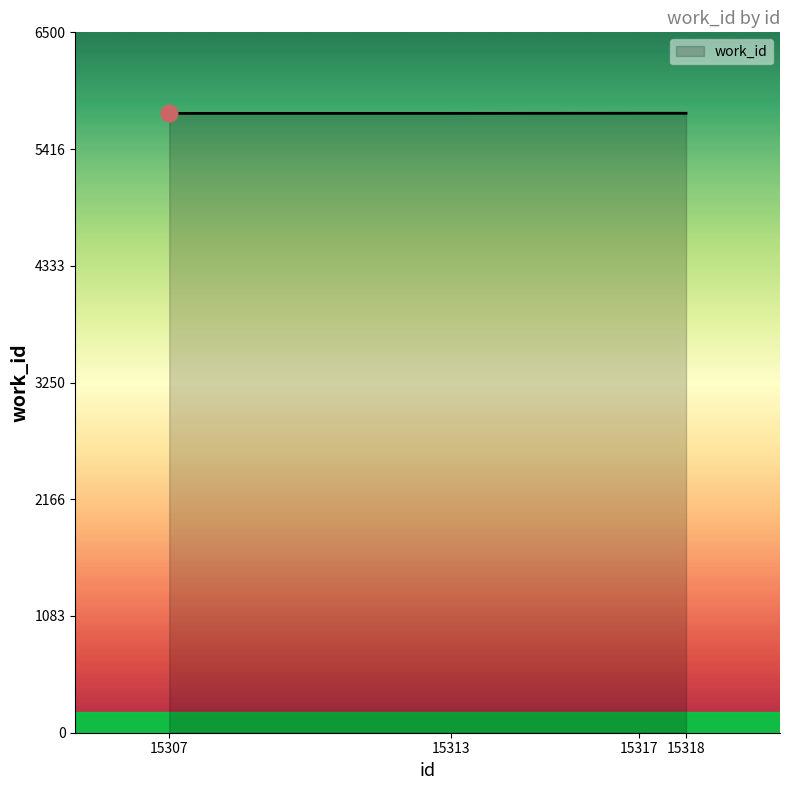

Is it true that the value at 15313 is 7586?

False